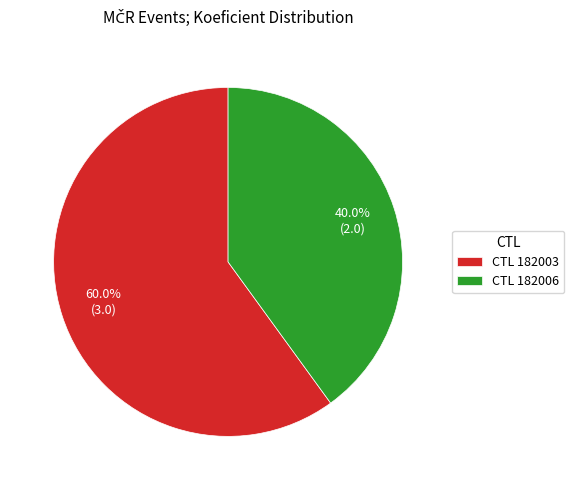

Which category has the smallest portion of the pie?

CTL 182006